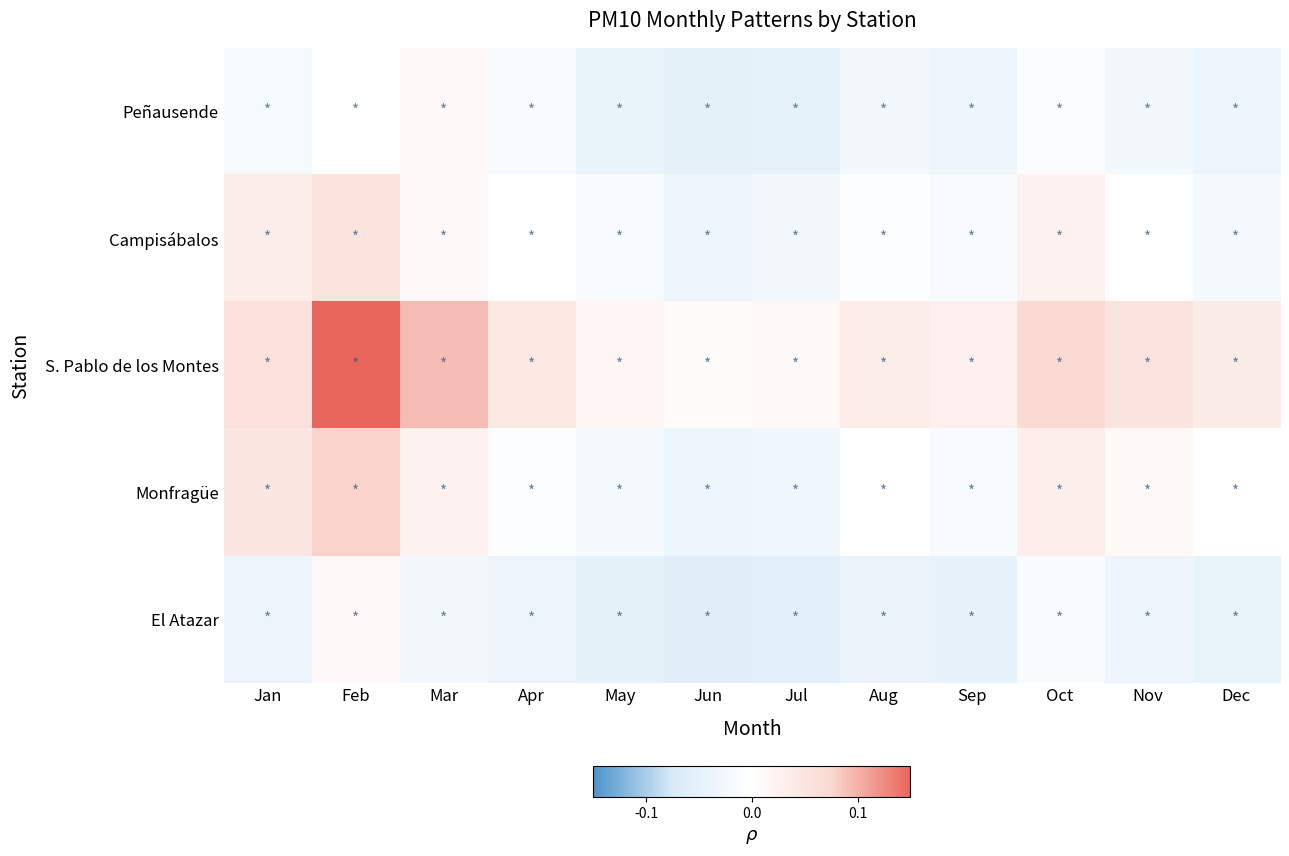

What is the maximum value shown in the chart?

0.1